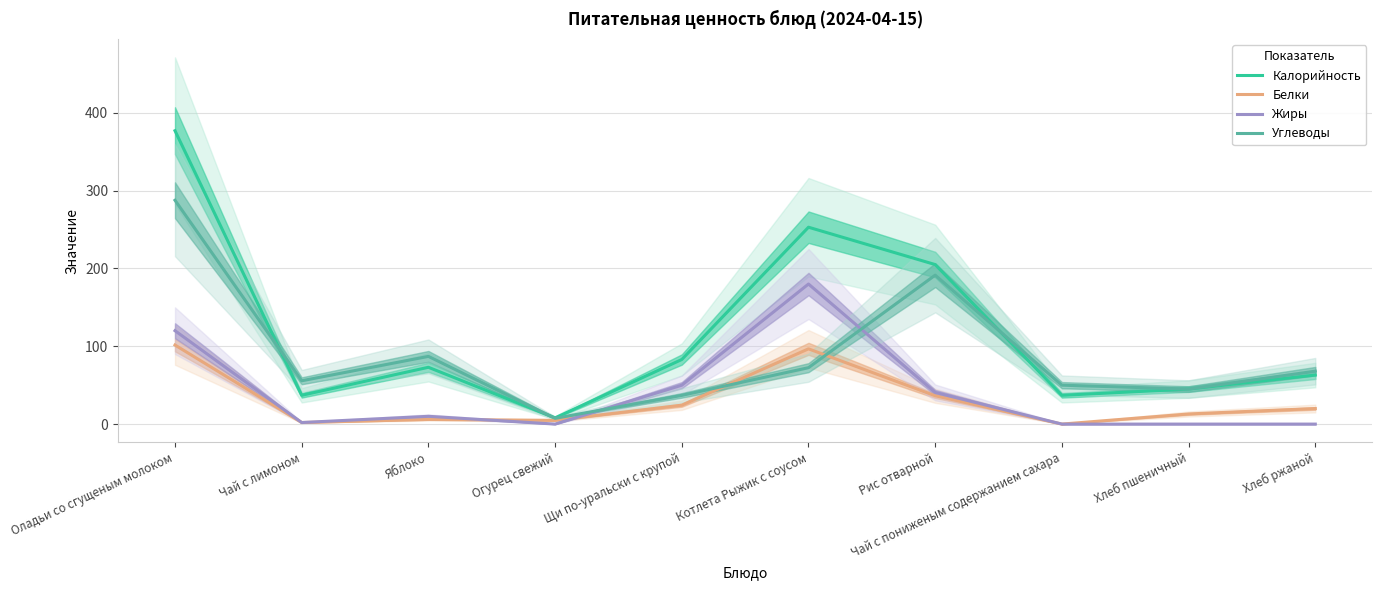

Is this an area chart (filled region under the line)?

No